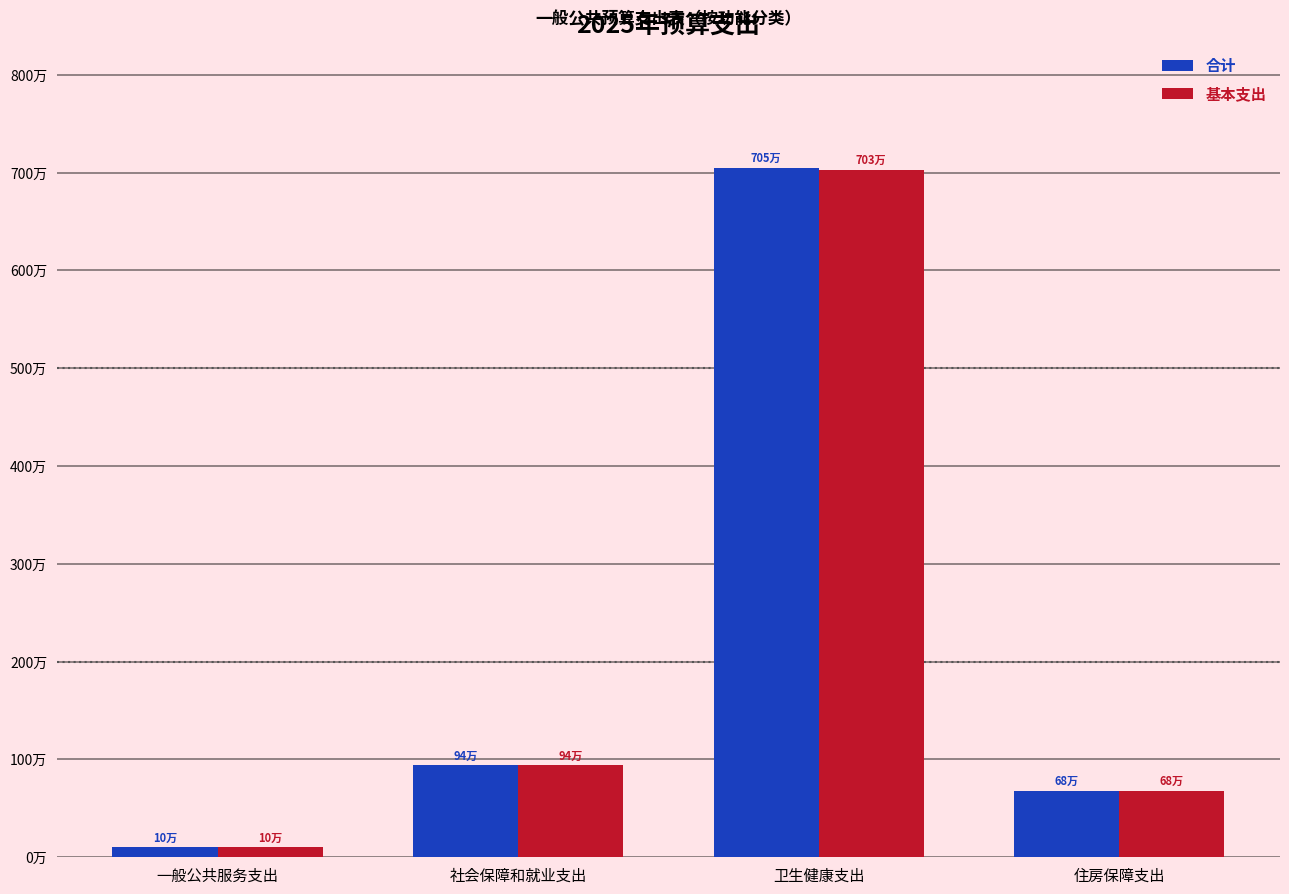

At how many categories does at least one series exceed 4710663?

1